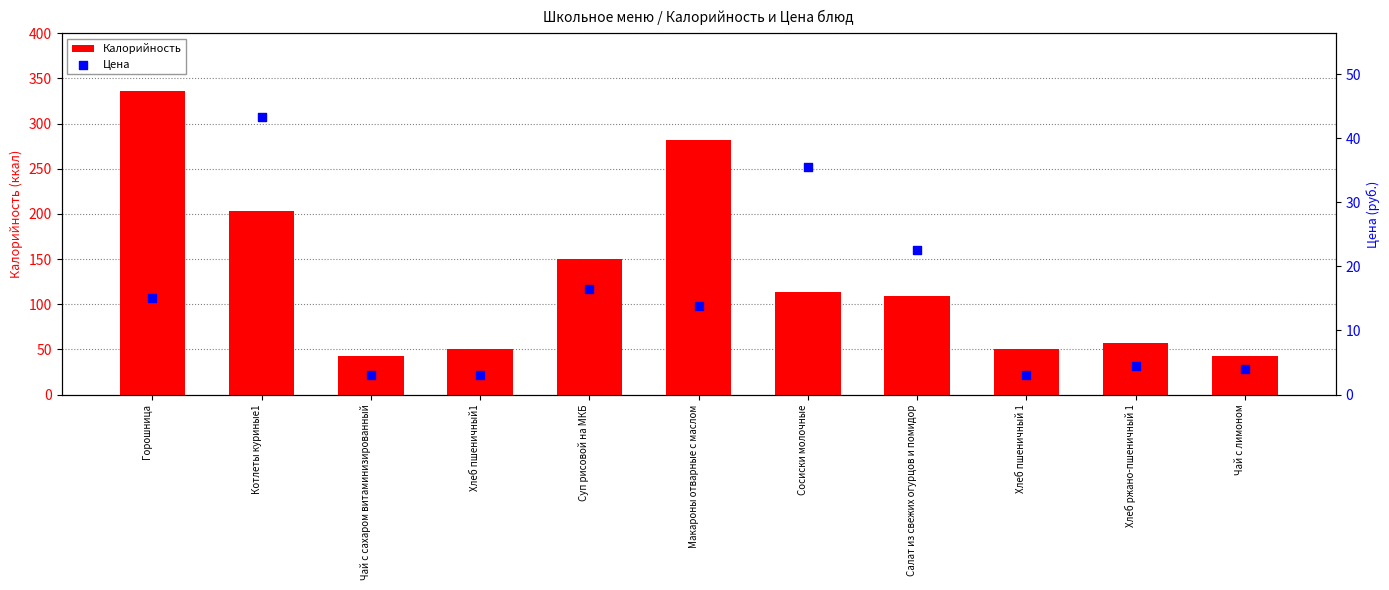

Which series reaches the minimum Y coordinate?

Цена